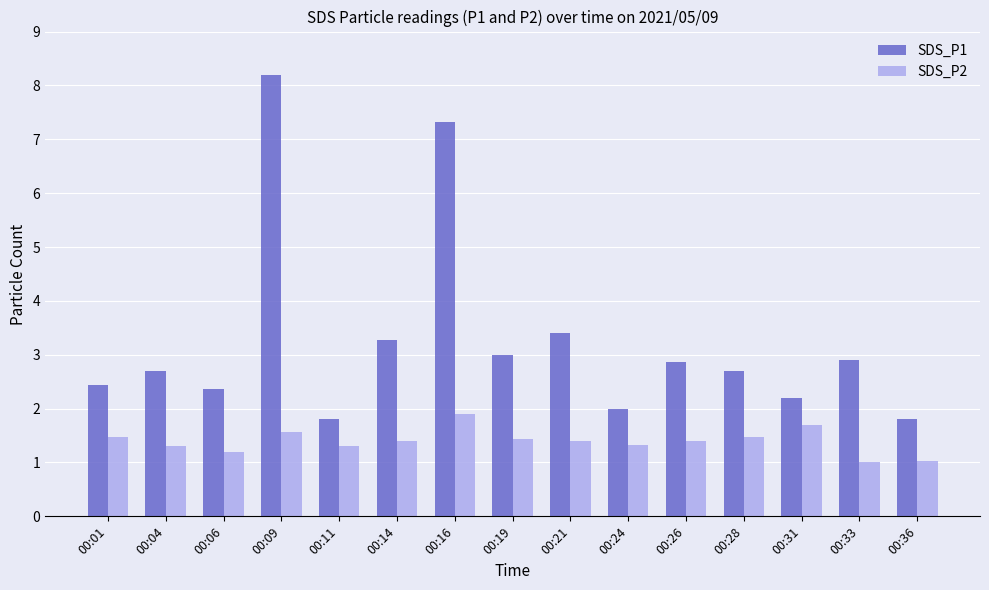

What is the maximum value shown in the chart?

8.2